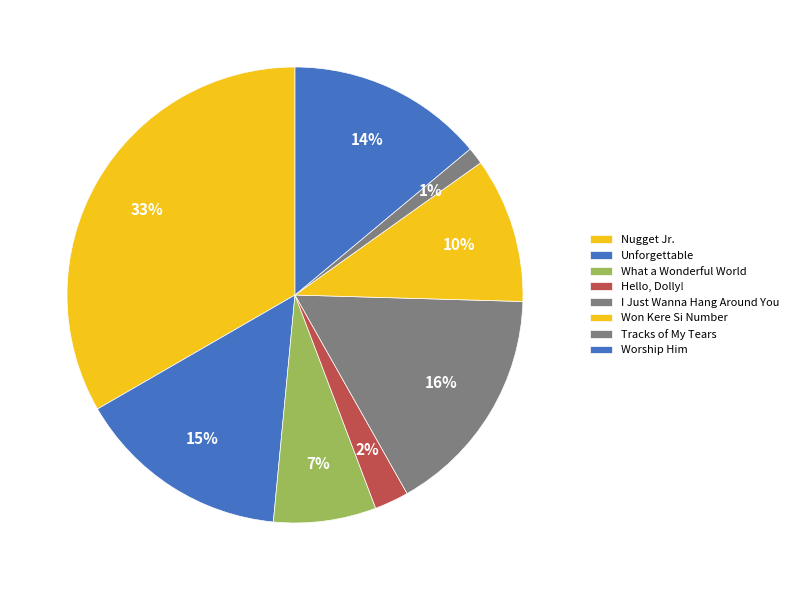

Does Hello, Dolly! represent more than half of the total?

No